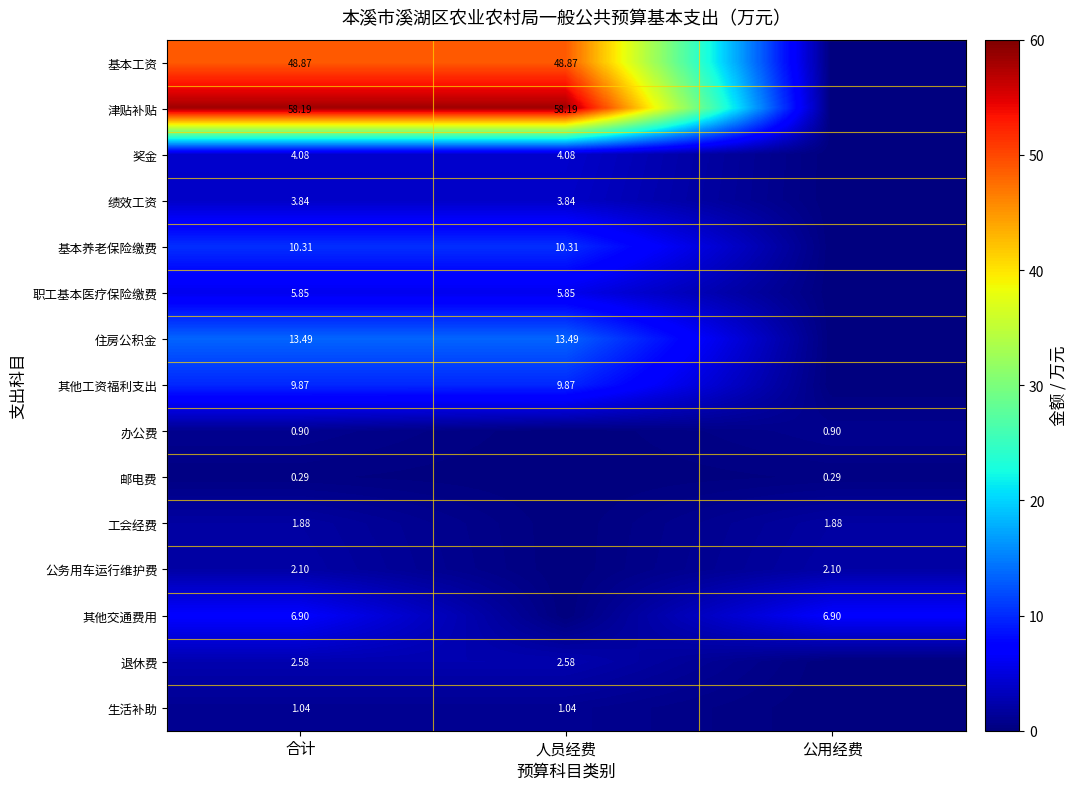

Rank the series at 合计 from lowest to highest value.

邮电费, 办公费, 生活补助, 工会经费, 公务用车运行维护费, 退休费, 绩效工资, 奖金, 职工基本医疗保险缴费, 其他交通费用, 其他工资福利支出, 基本养老保险缴费, 住房公积金, 基本工资, 津贴补贴